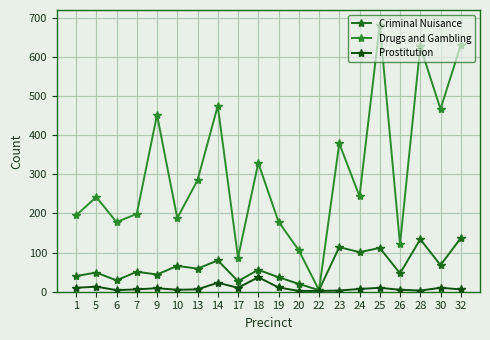

How many categories are shown in the chart?

20